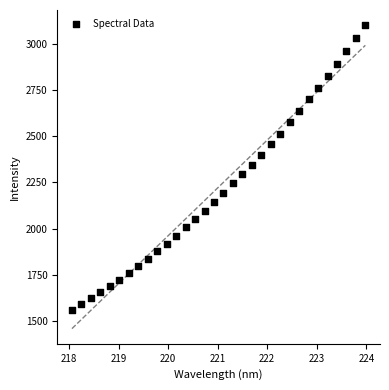

What is the range of X values (max minus min)?

5.9